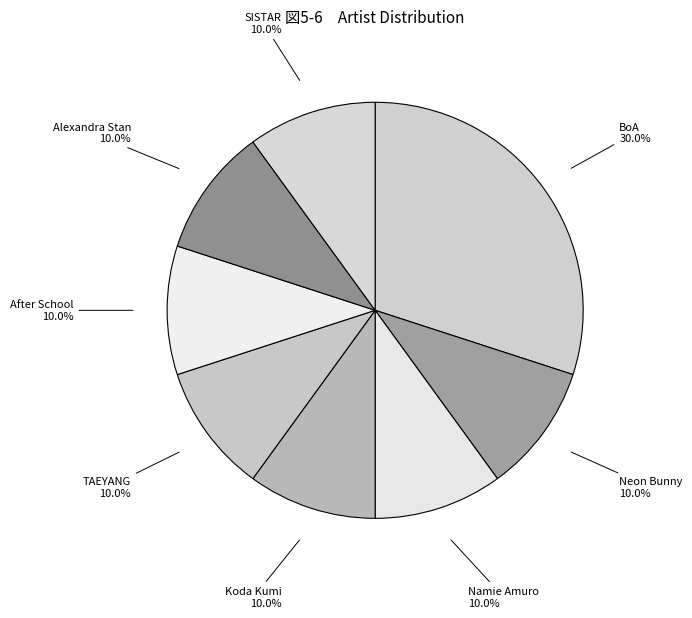

To the nearest percent, what portion does Namie Amuro represent?

10%